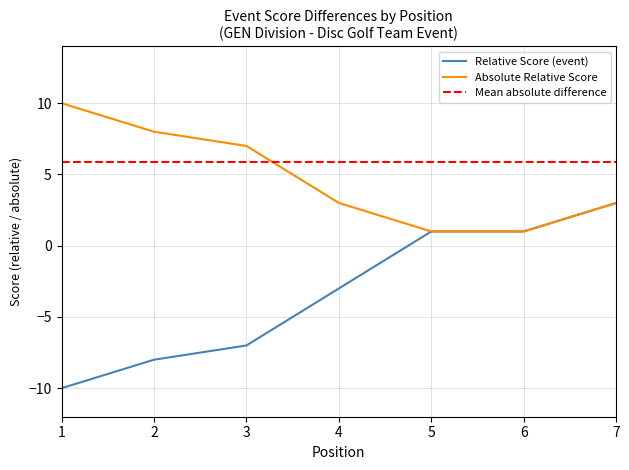

True or false: event_relative_score has a value of 3 at 7.

True